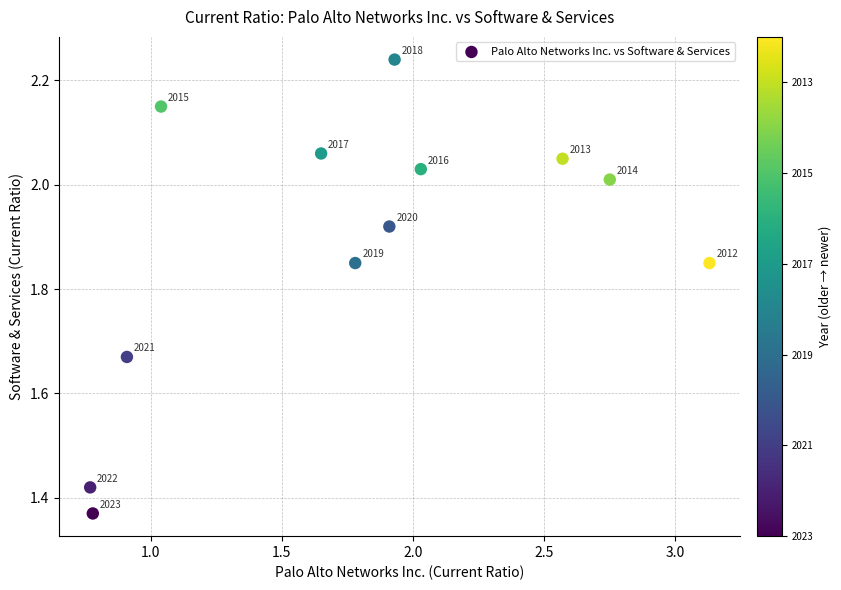

What is the range of Y values (max minus min)?

0.9